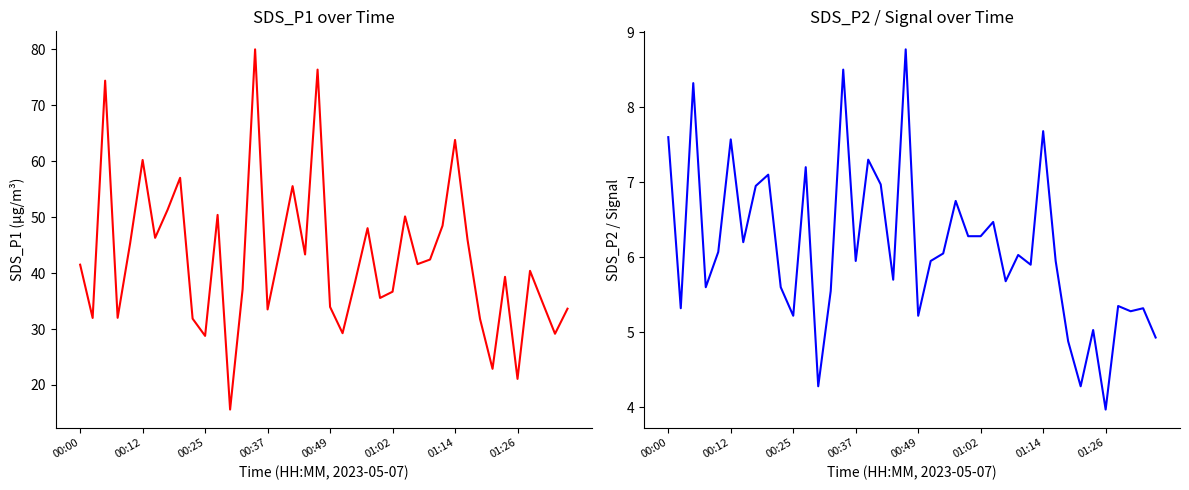

Between 00:12 and 01:26, which series saw the biggest shift?

SDS_P1